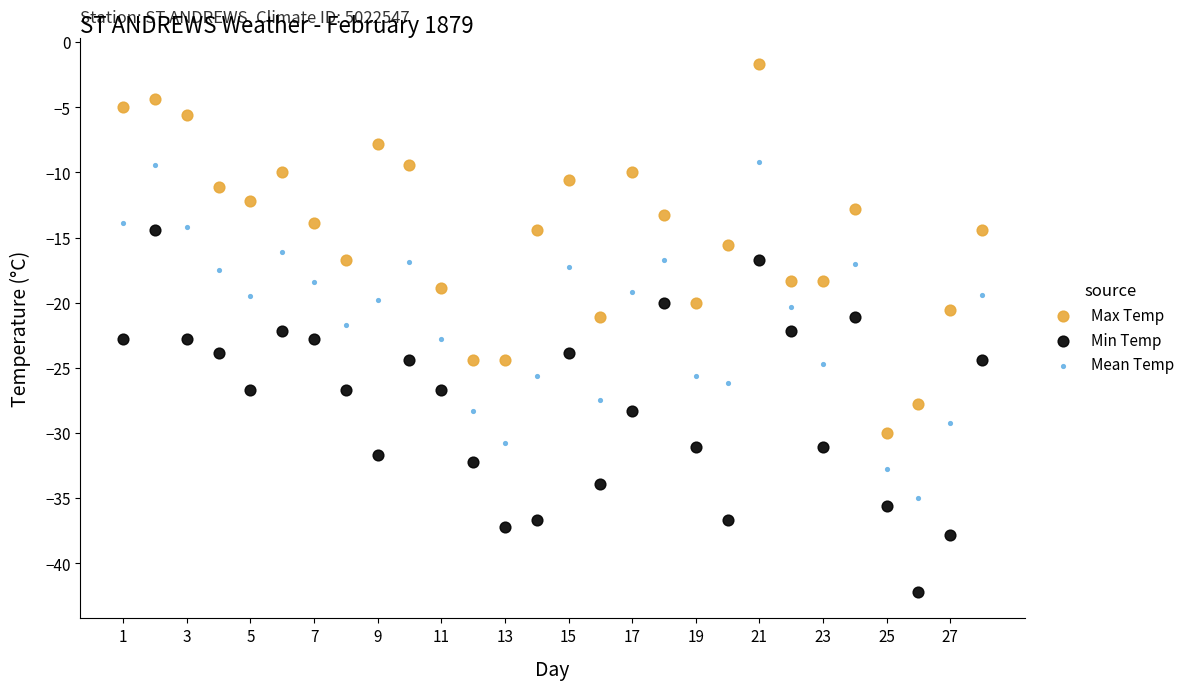

Which series has the widest spread of Y values?

Max Temp